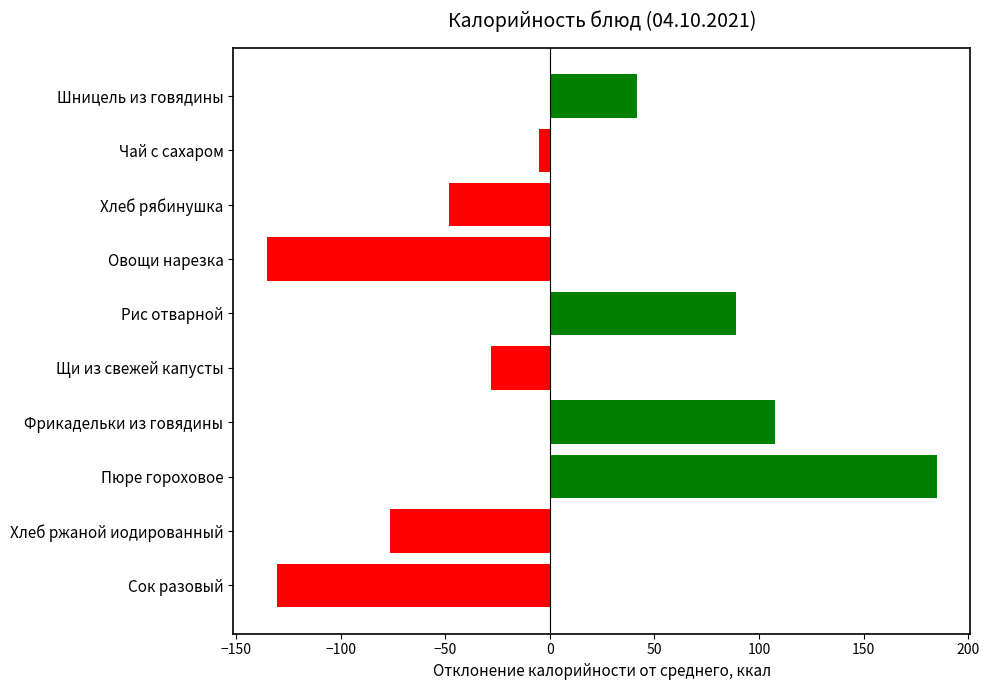

What is the value of the 5th bar from the top?

88.8